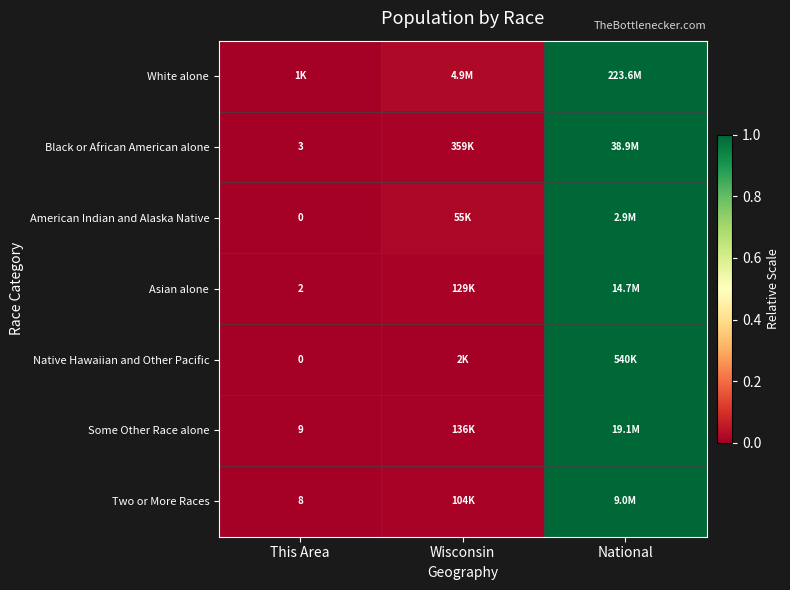

Between Wisconsin and National, which is larger?

National